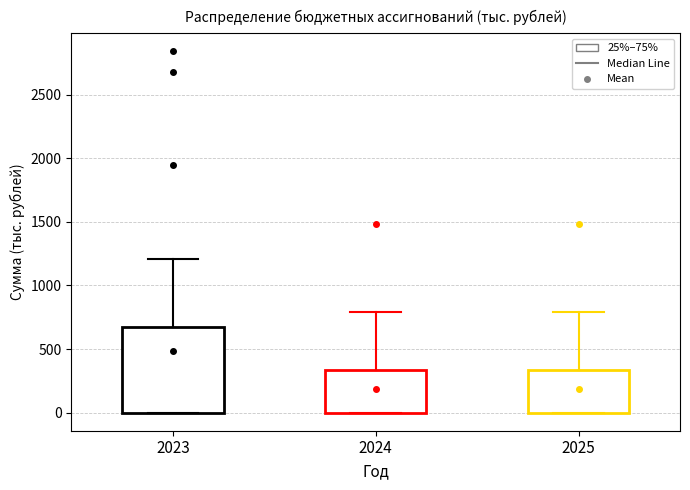

Reading left to right, transcribe this box plot: for each box, give where its median line is, the range the box spans, and where its two whiskers end, as read against the y-axis. The values are not printed on the chart, so give them approximately, as read against the axis.

2023: median 50, box 0 to 650, whiskers 0 to 1200
2024: median 0 (drawn on the box's lower edge), box 0 to 350, whiskers 0 to 800
2025: median 0 (drawn on the box's lower edge), box 0 to 350, whiskers 0 to 800